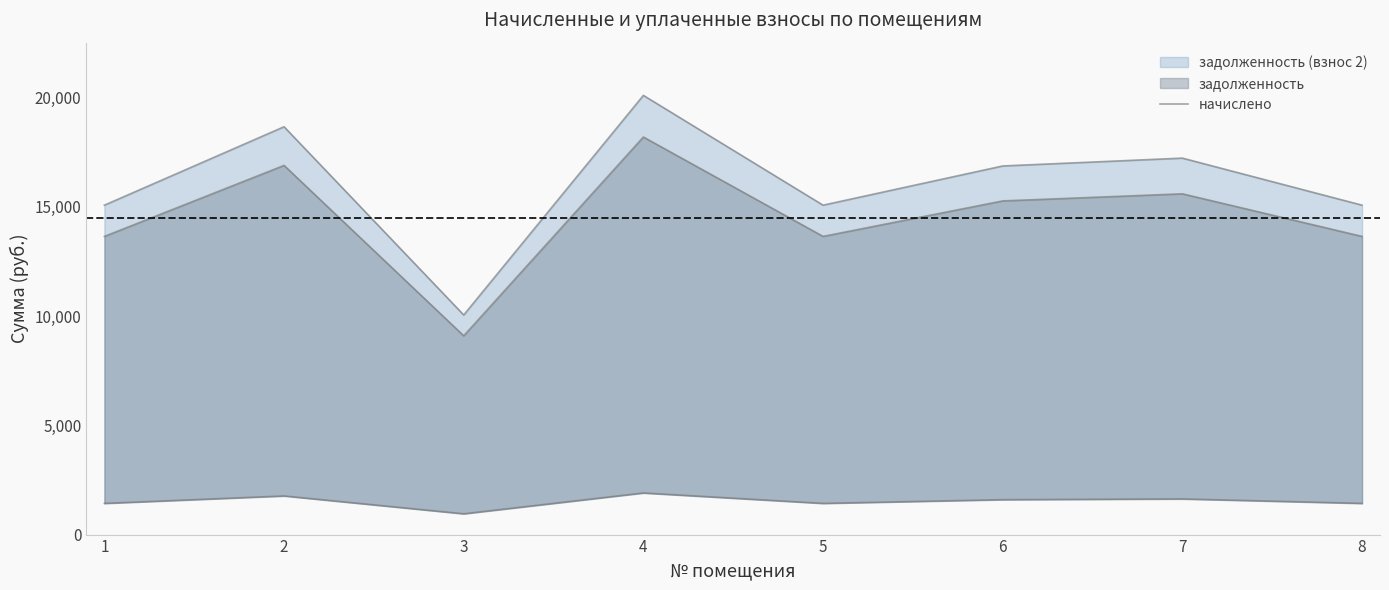

Approximately how many times larger is the value at 8 compared to 7?

0.9